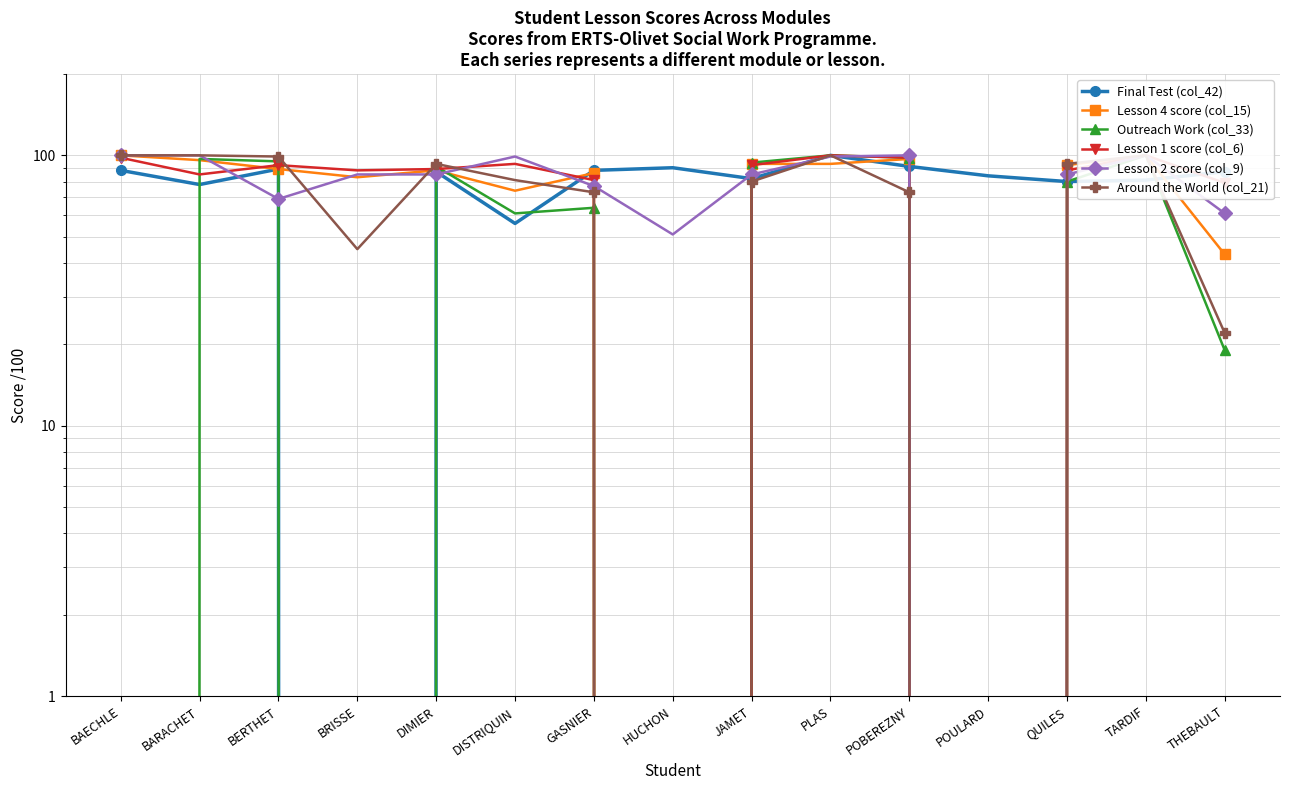

Where do Lesson 1 score (col_6) and Outreach Work (col_33) first cross each other?

BAECHLE and BARACHET